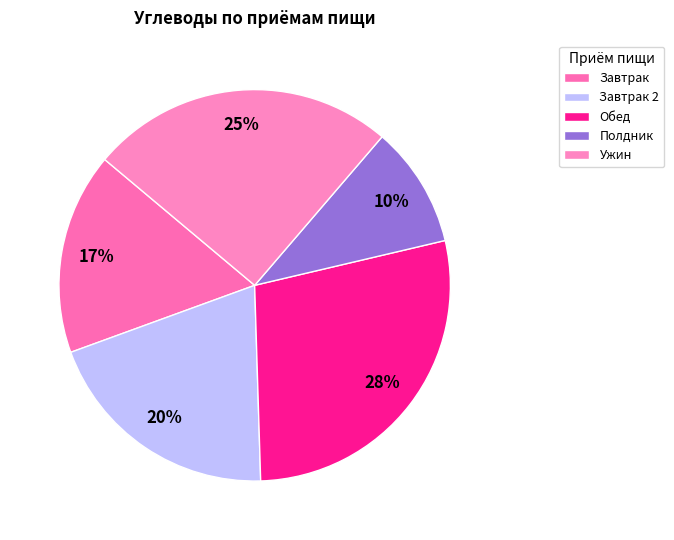

Rank the categories by value from lowest to highest.

Полдник, Завтрак, Завтрак 2, Ужин, Обед